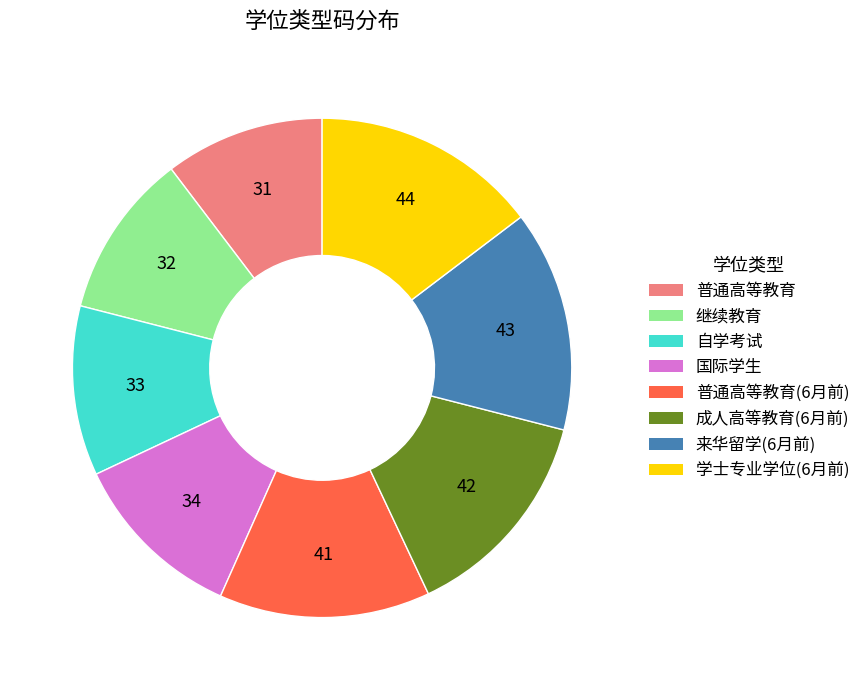

Count the number of slices in the pie.

8